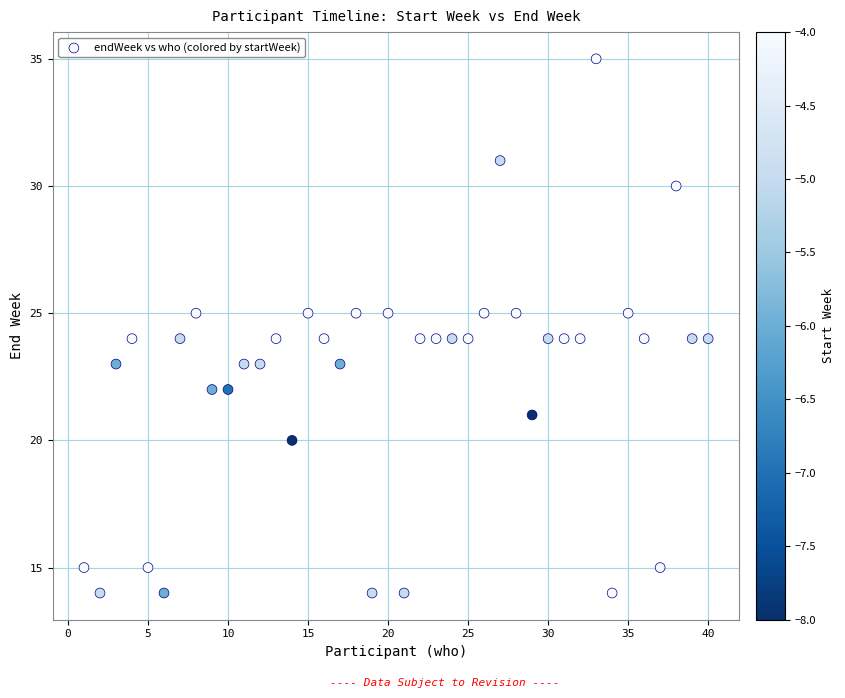

What is the range of Y values (max minus min)?

21